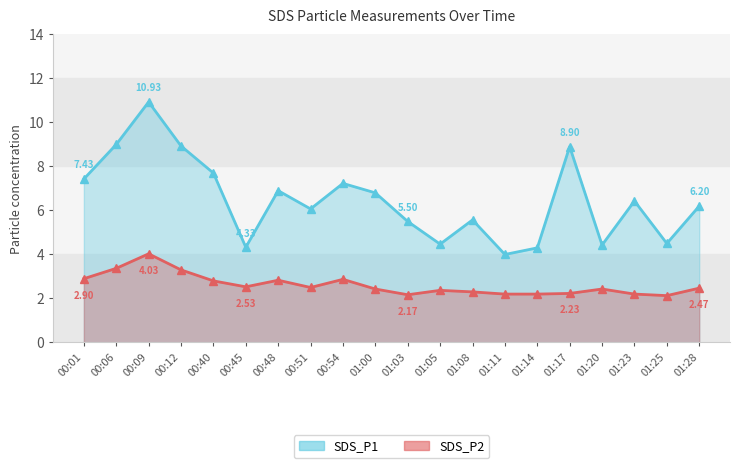

Where is the first local minimum for SDS_P2?

00:45